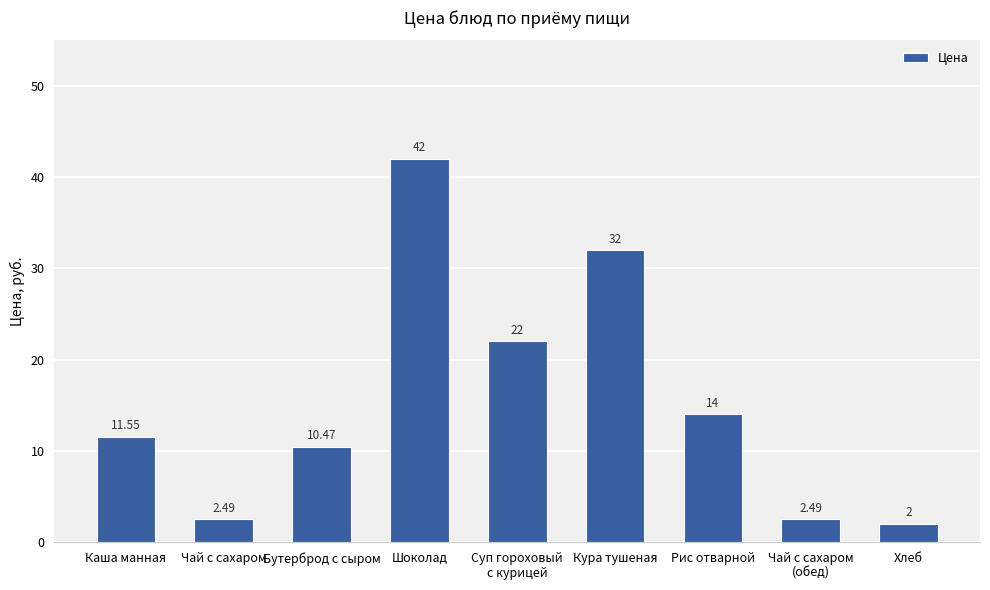

How many data points are above 11?

5